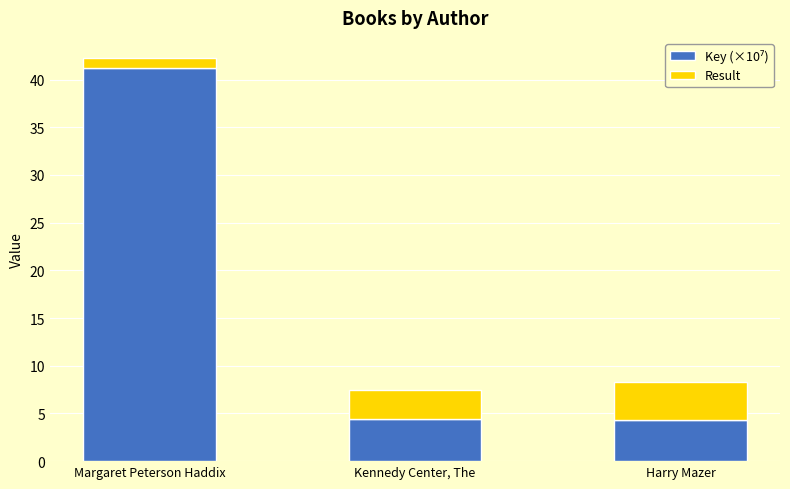

At which category is the sum across all series the highest?

Margaret Peterson Haddix